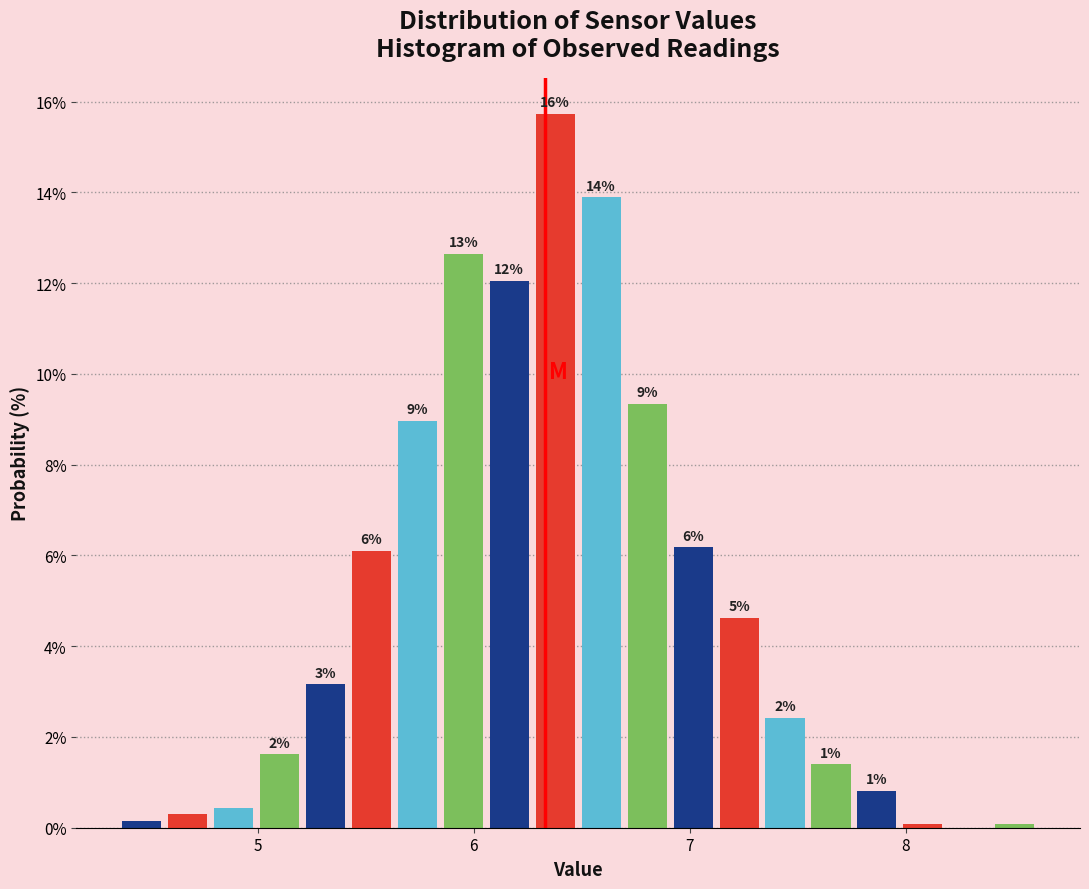

Read against the x-axis, roughly where is the centre of the tallest bar?

6.4